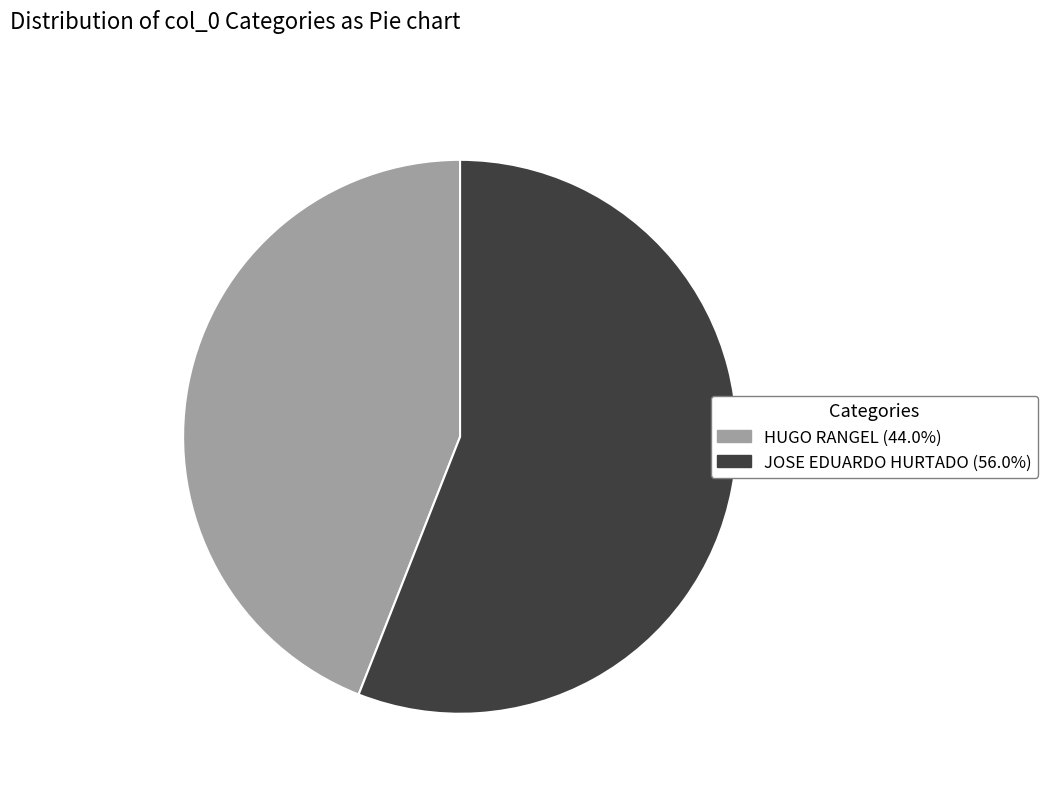

Is there a majority slice in this chart?

Yes